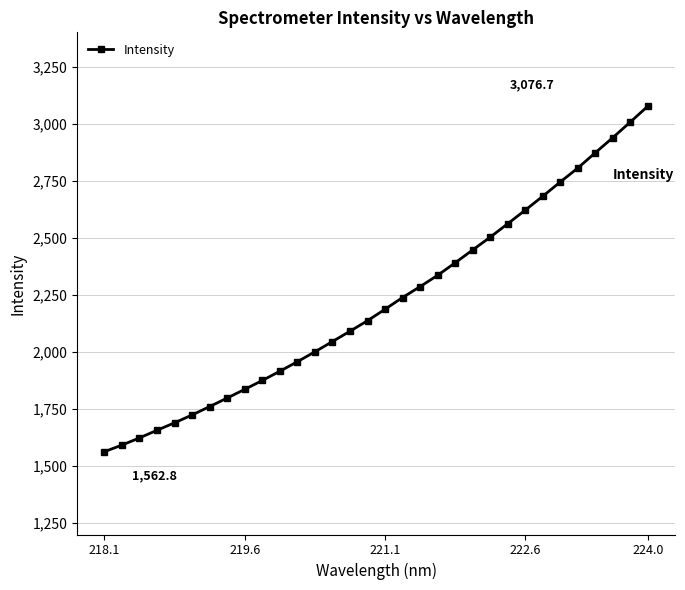

What is the value of the 14th point from the left?

2045.4